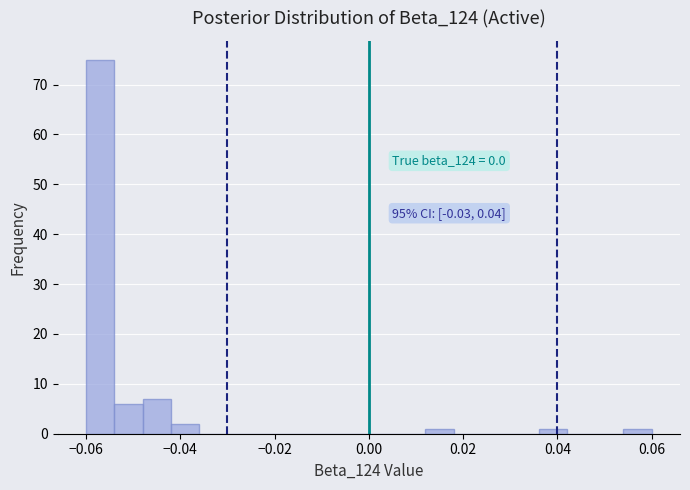

Read against the x-axis, roughly where is the centre of the tallest bar?

-0.056